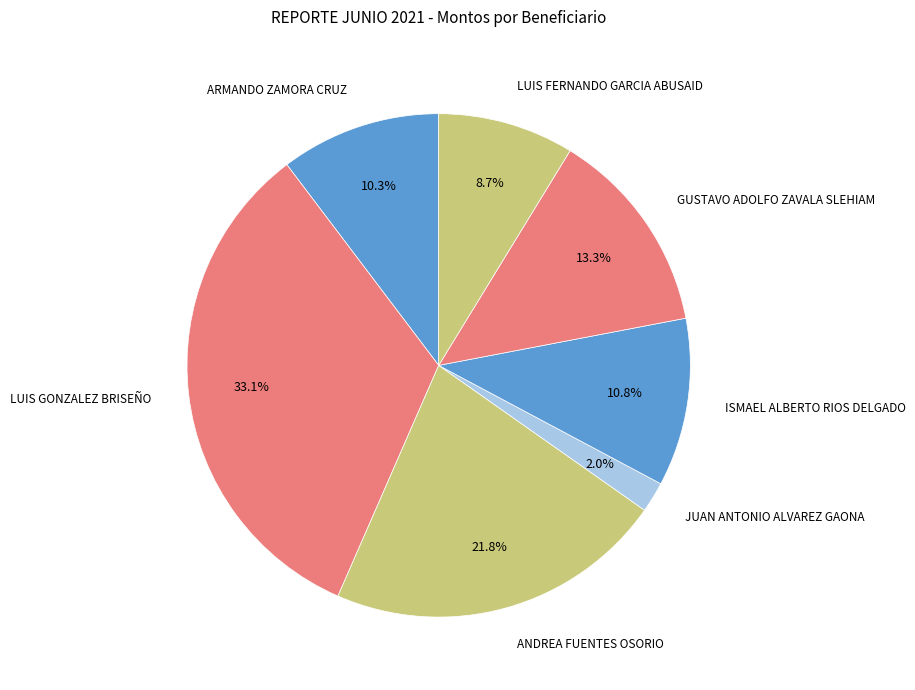

How many segments does this pie chart have?

7